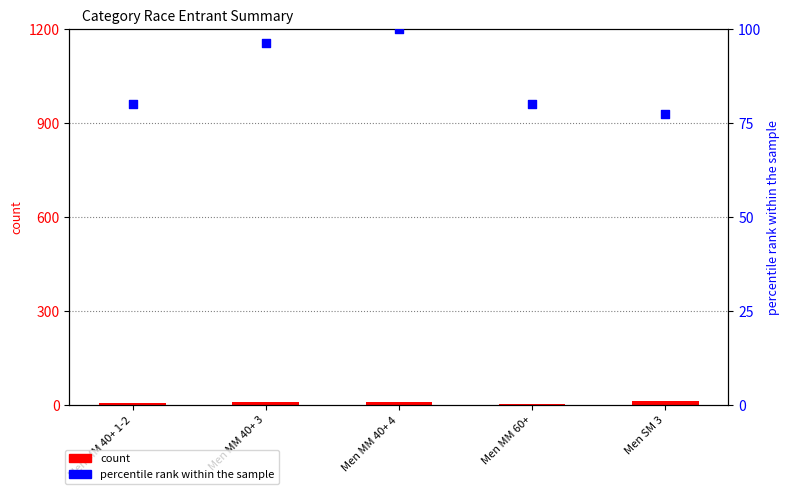

What are all the series names shown in the legend?

count, percentile rank within the sample